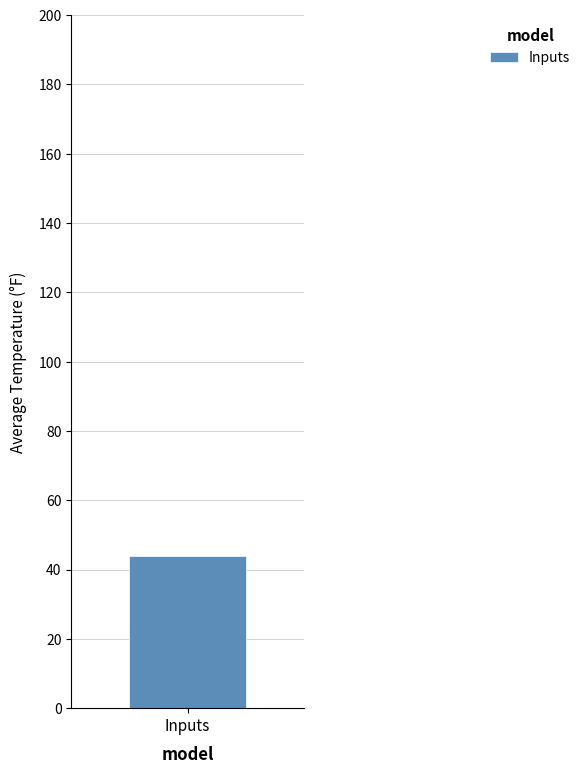

Count the number of data series in this chart.

1